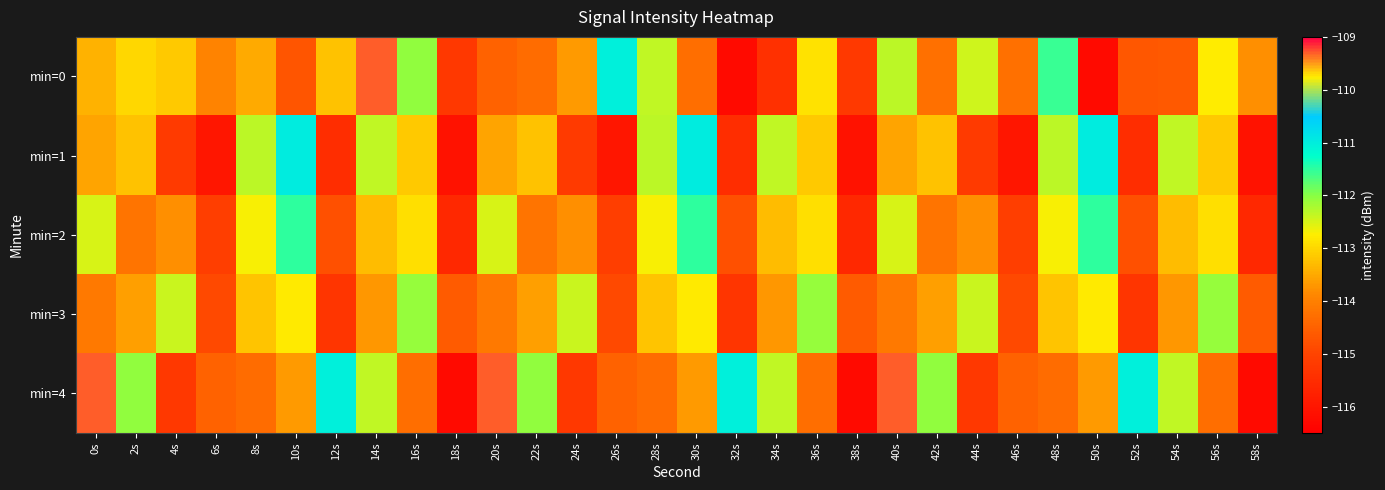

Between 30s and 36s, which is larger?

36s